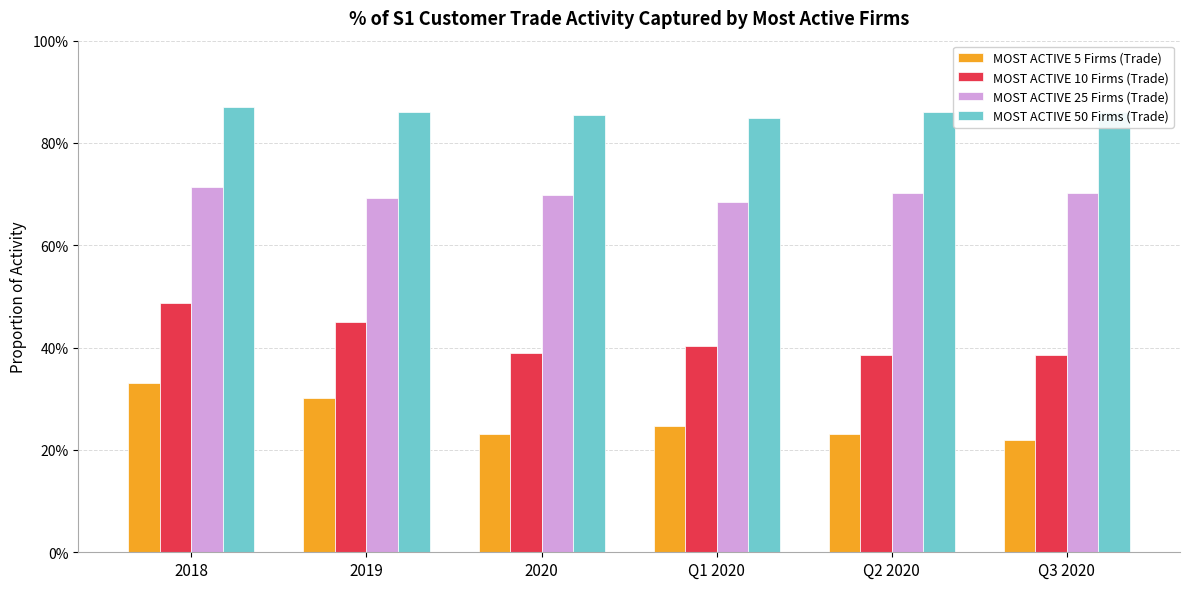

Read the MOST ACTIVE 5 Firms (Trade) value at 2018.

0.3